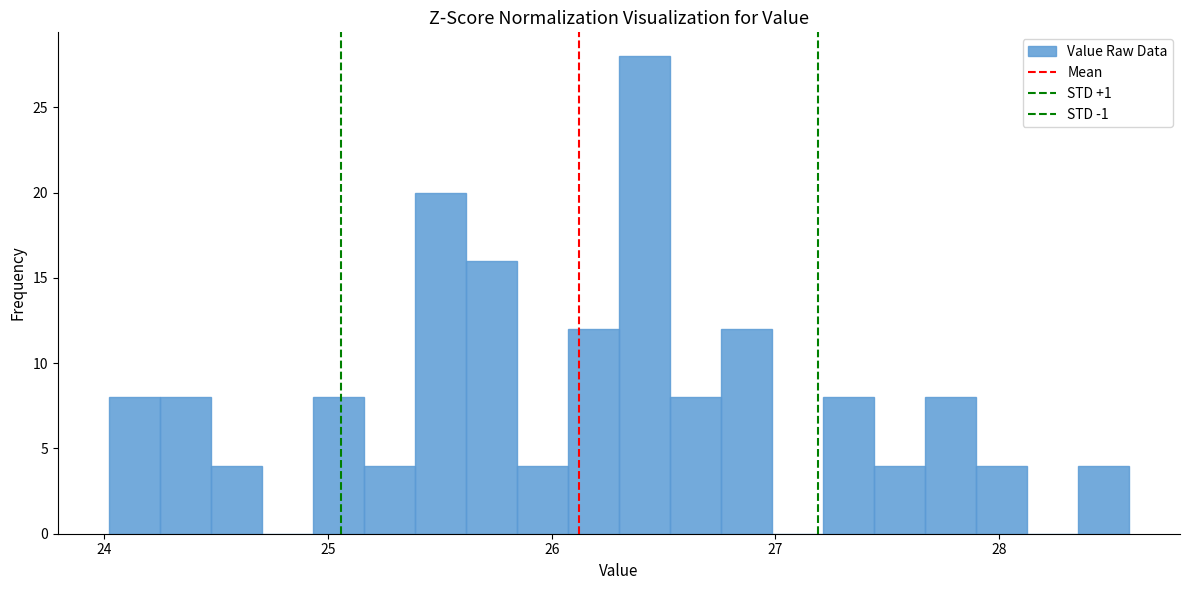

Read against the x-axis, roughly where is the centre of the tallest bar?

26.4